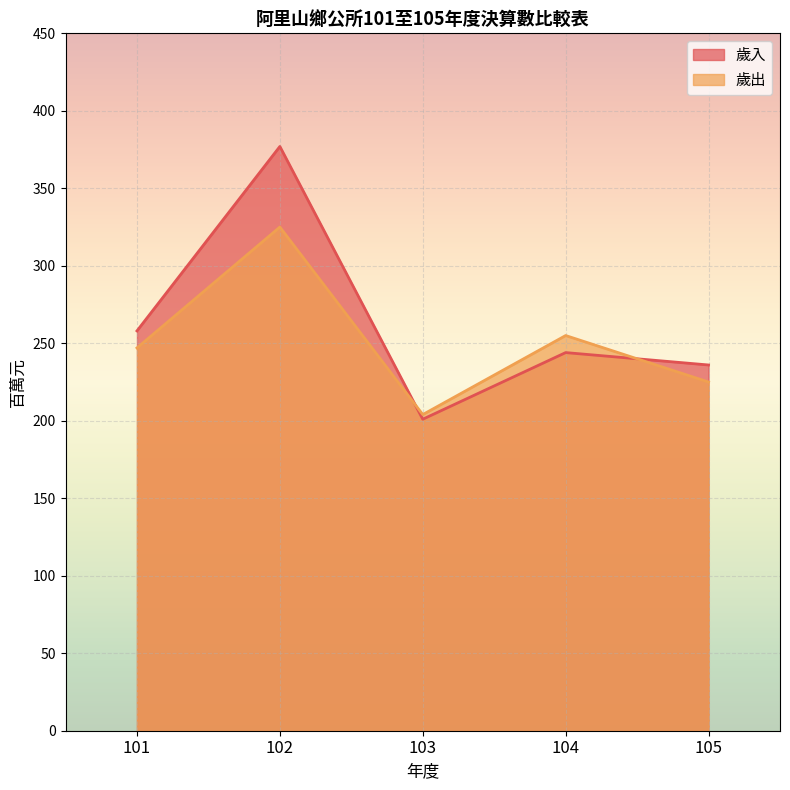

What is the total value across all series at 105?

461